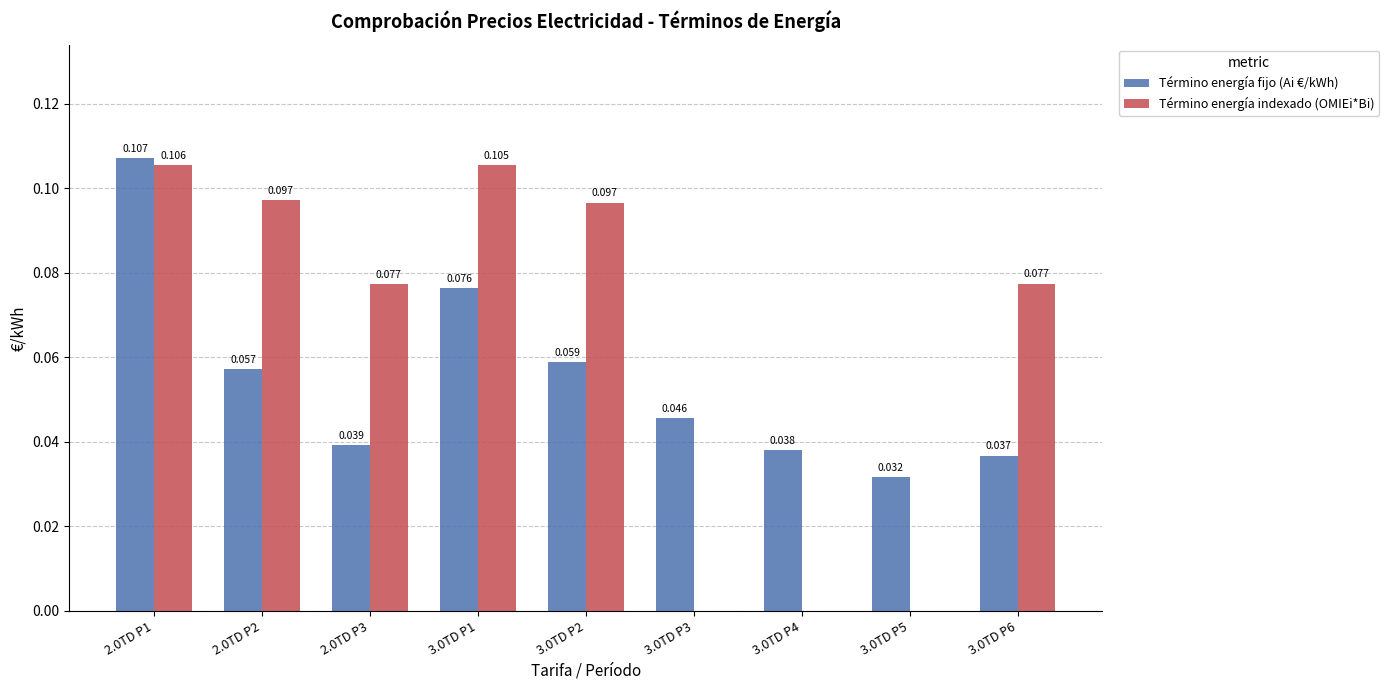

Which series has the largest total across all categories?

Término energía indexado (OMIEi*Bi)